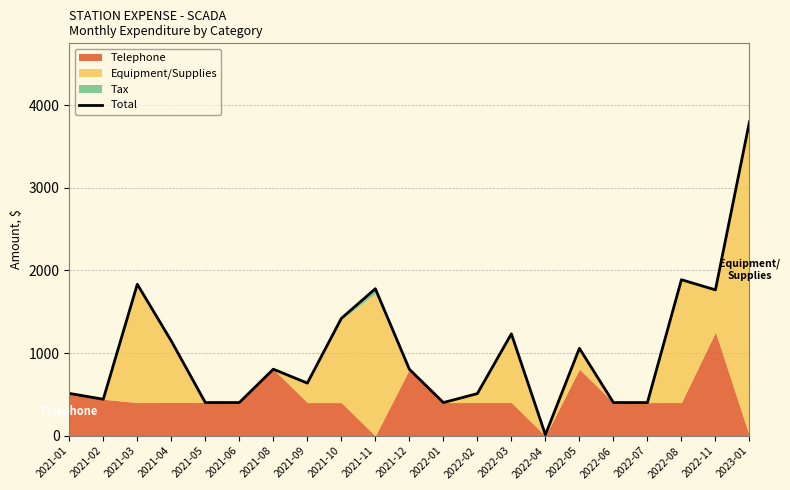

How many interior local valleys (lower than both neighbors) does the data have?

7